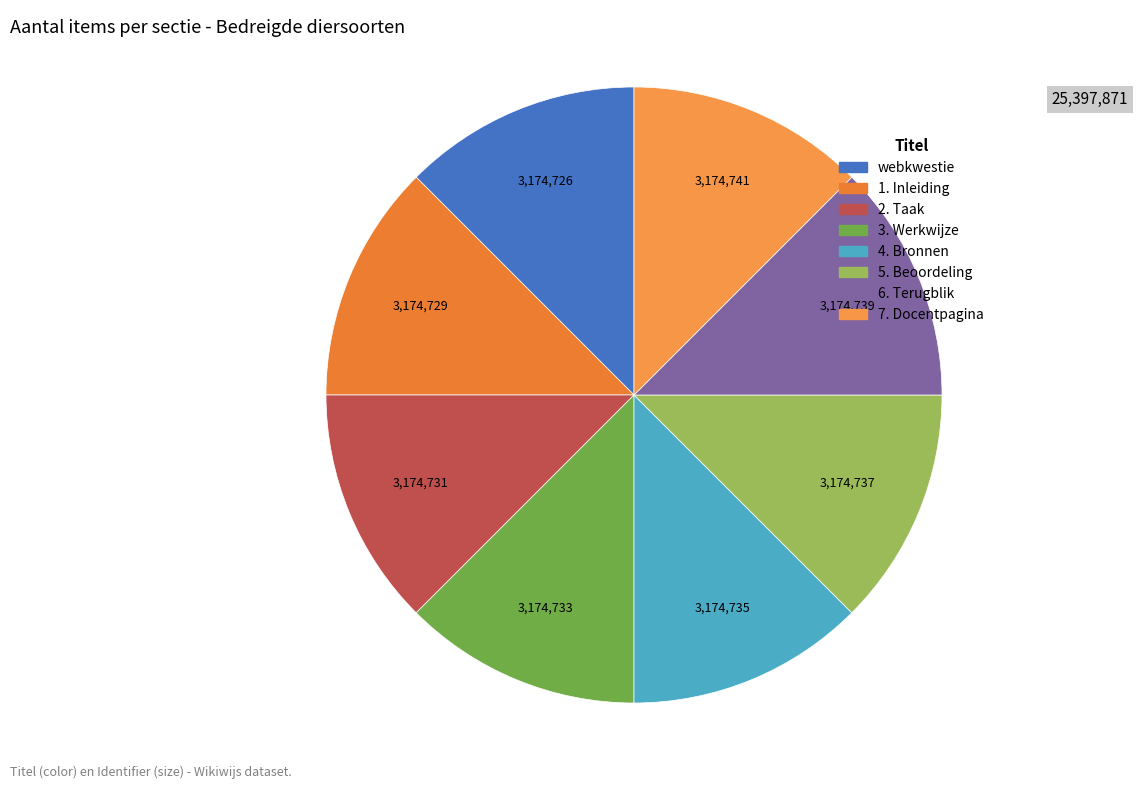

Is it true that 1. Inleiding is 1% of the pie?

False